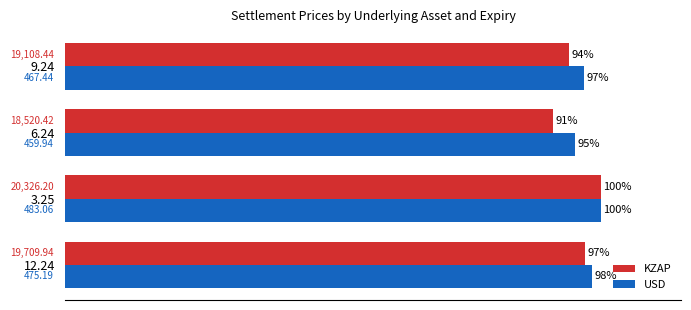

What is the greatest value displayed?

100.0